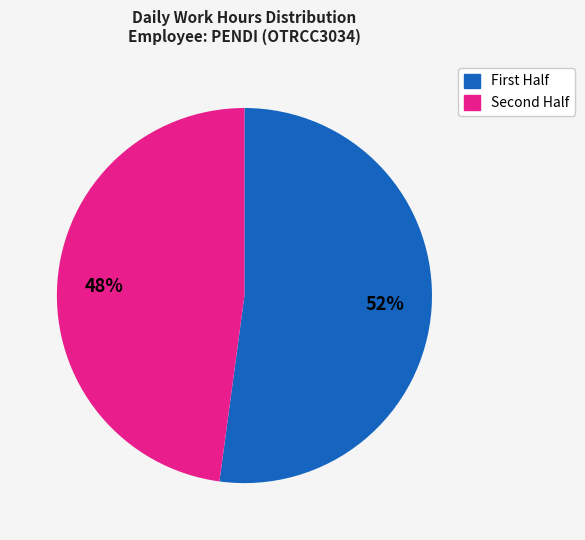

To the nearest percent, what is the difference between the largest and smallest slice percentages?

4%